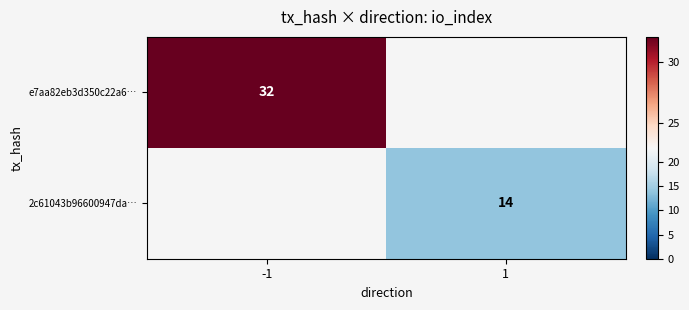

The value of 2c61043b96600947da… at 1 is 3. True or false?

False